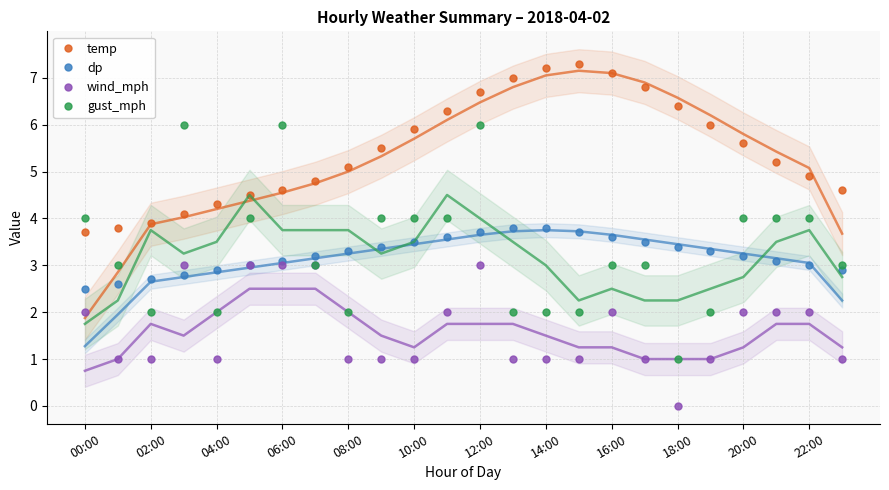

What is the lowest value of the temp series?

3.7